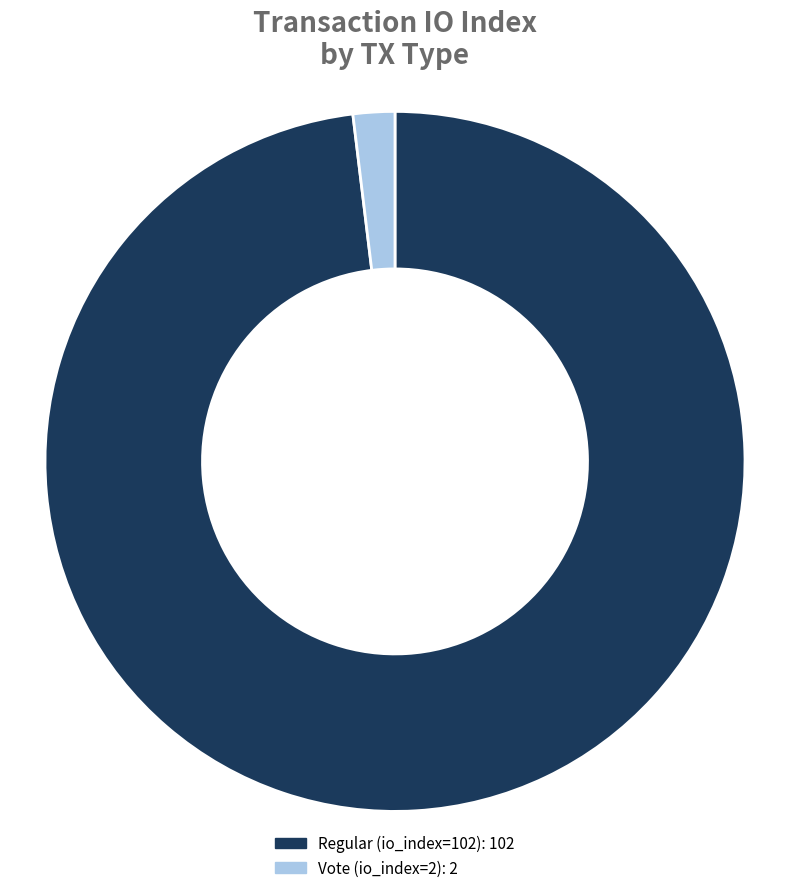

Which category accounts for the majority?

Regular (io_index=102)